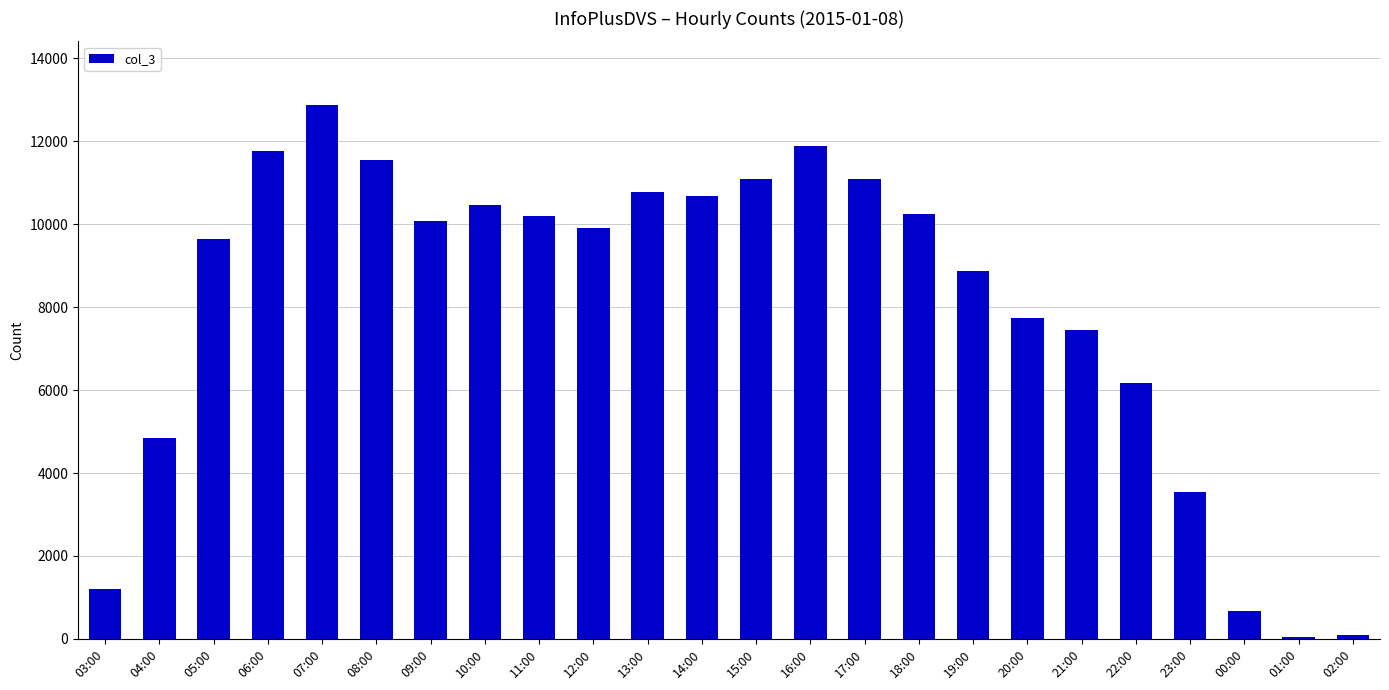

Between 16:00 and 22:00, which is larger?

16:00